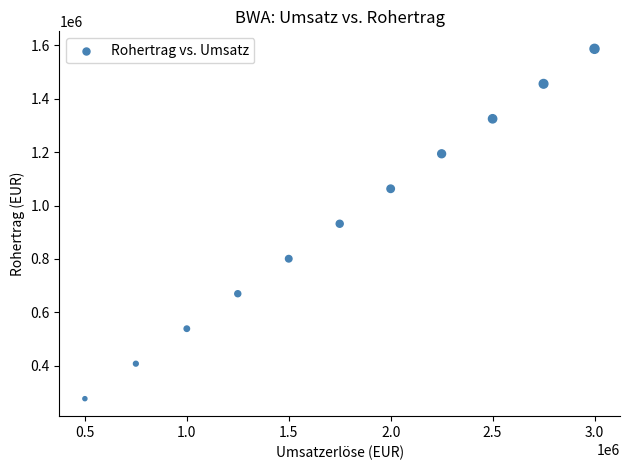

What is the average X value?

1750000